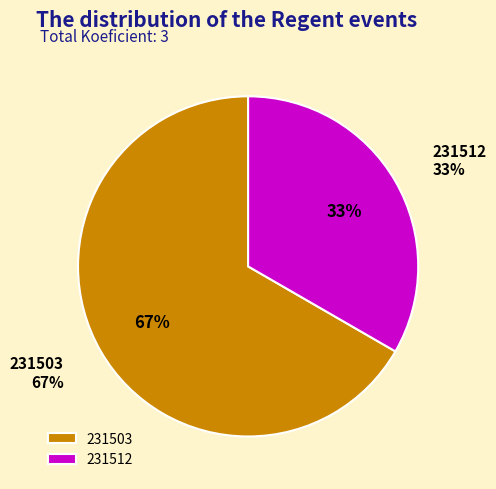

What percentage is the 231512 slice, to the nearest percent?

33%